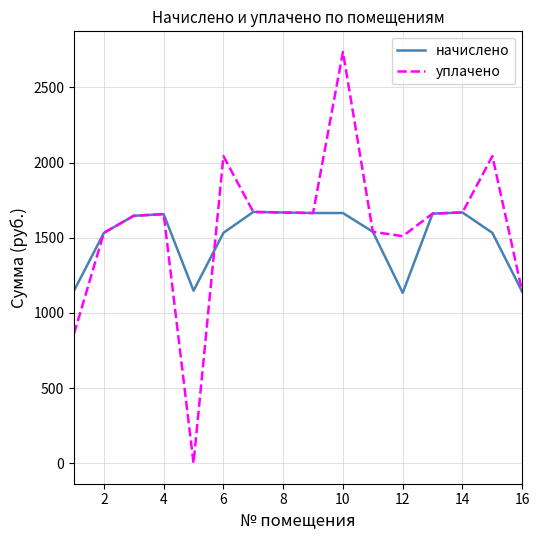

What is the greatest value displayed?

2736.6